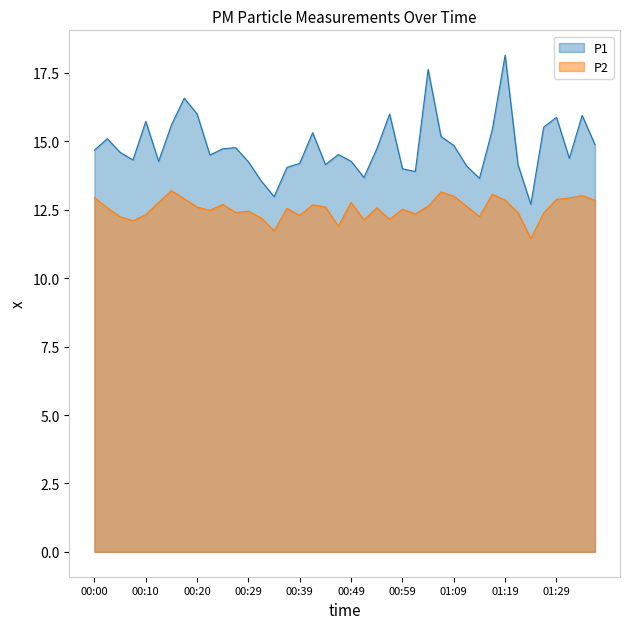

How many values in the P2 series exceed 12?

37